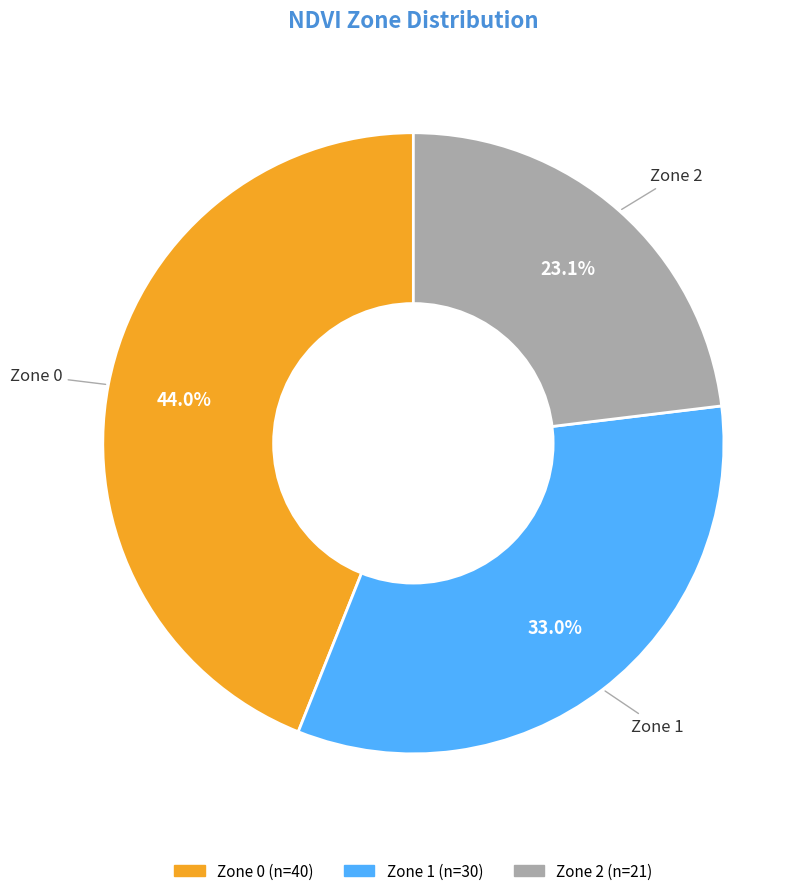

Count the number of slices in the pie.

3